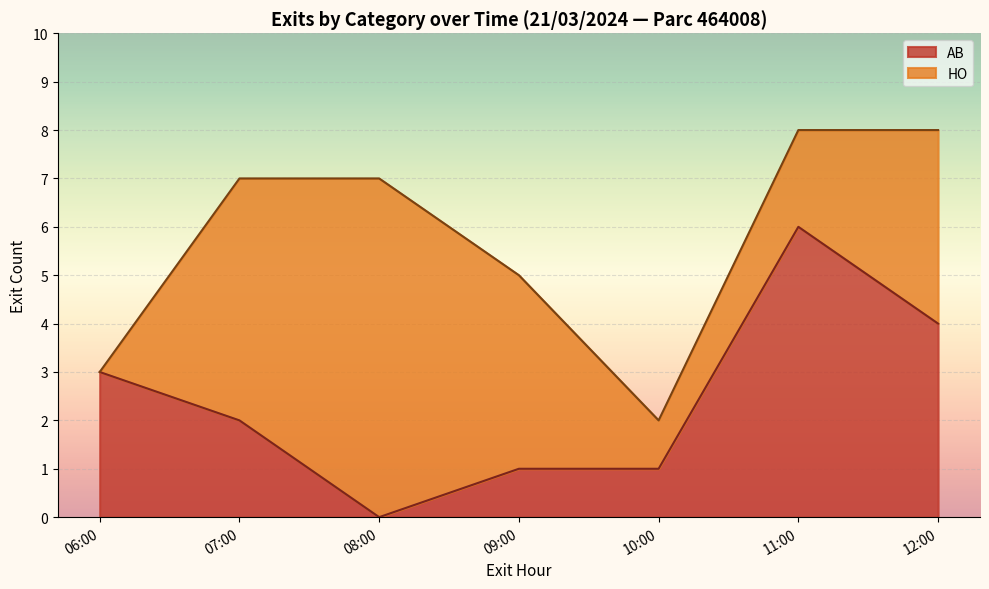

Which category has the lowest value in the AB series?

08:00